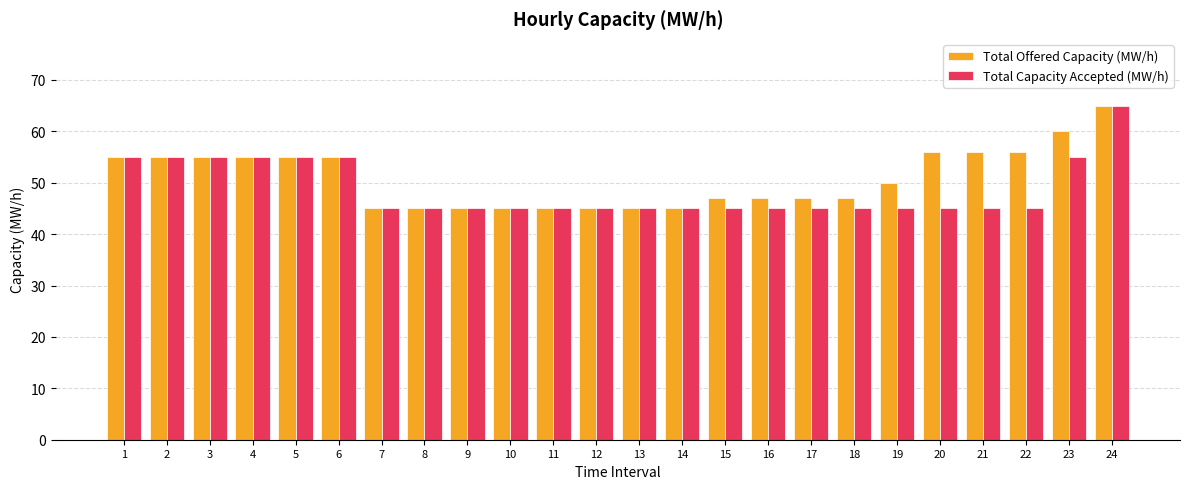

What is the value of the Total Capacity Accepted (MW/h) bar at the 9th from the left?

45